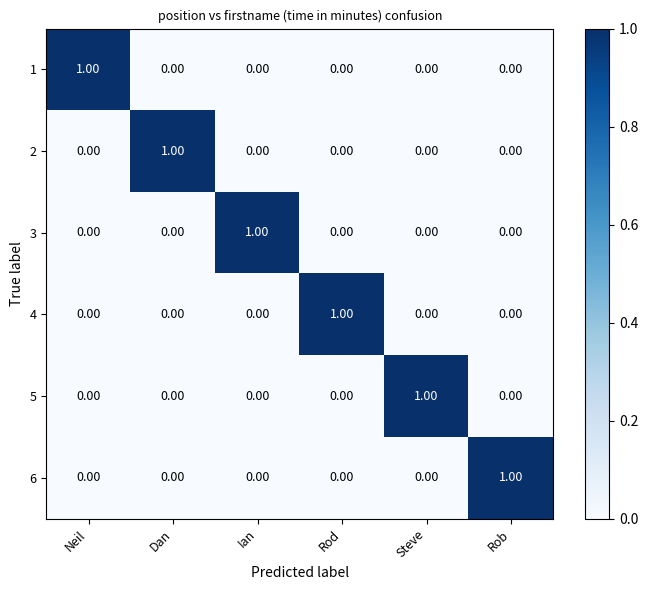

Is the value of 5 at Steve greater than the value of 6 at Ian?

Yes